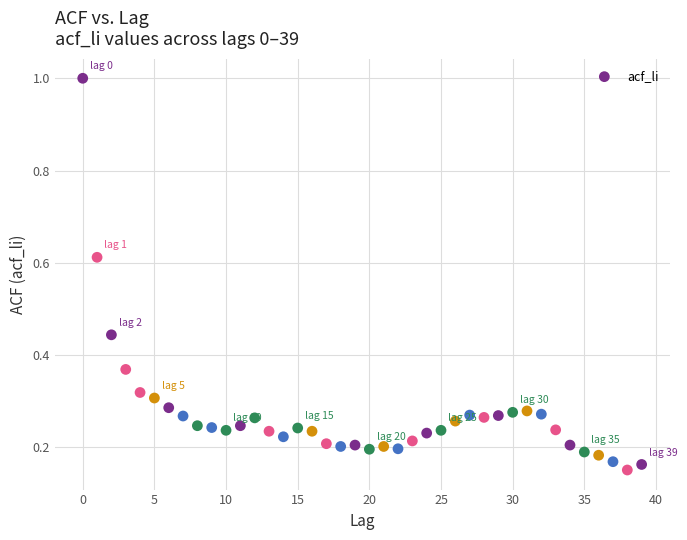

What is the range of Y values (max minus min)?

0.8